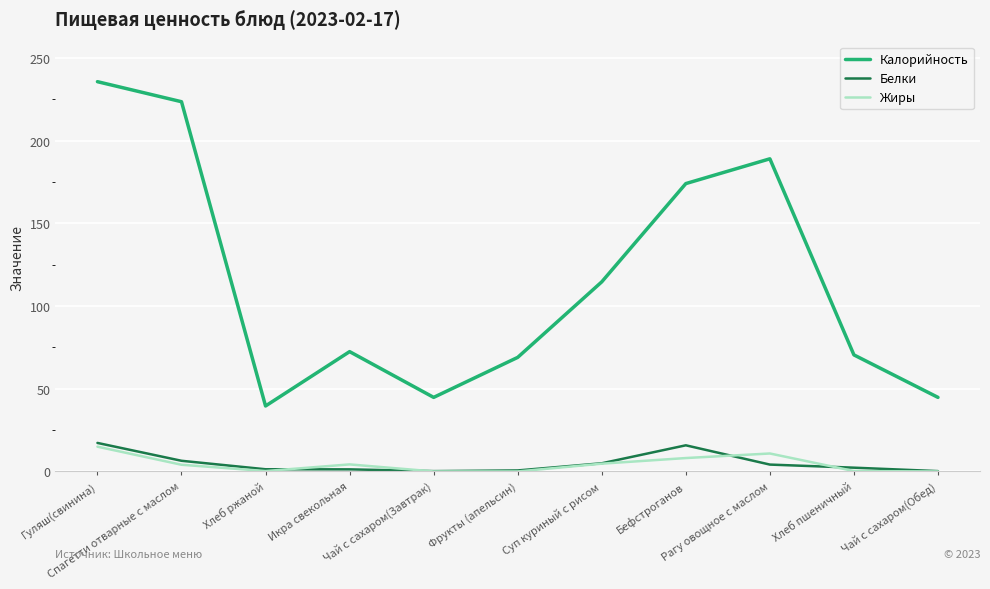

True or false: Жиры and Калорийность intersect in this chart.

False